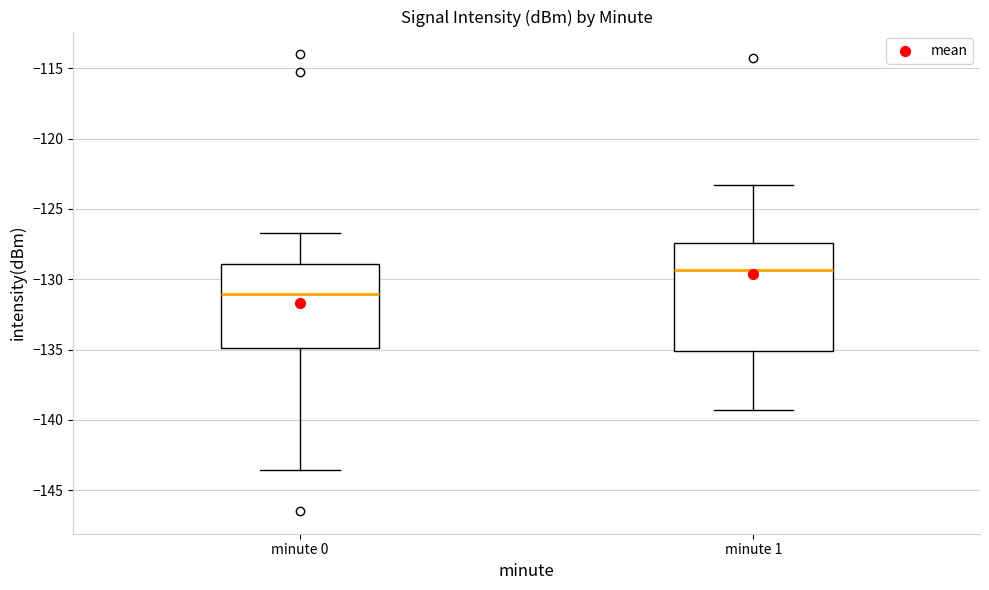

Which box has the lowest median line?

minute 0